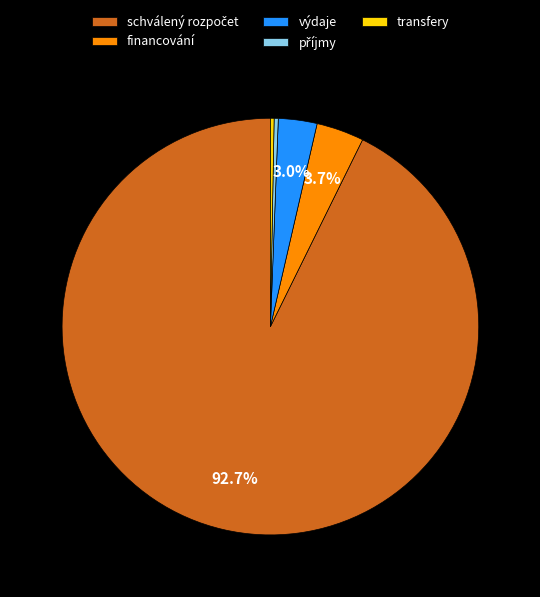

Between financování and transfery, which is larger?

financování